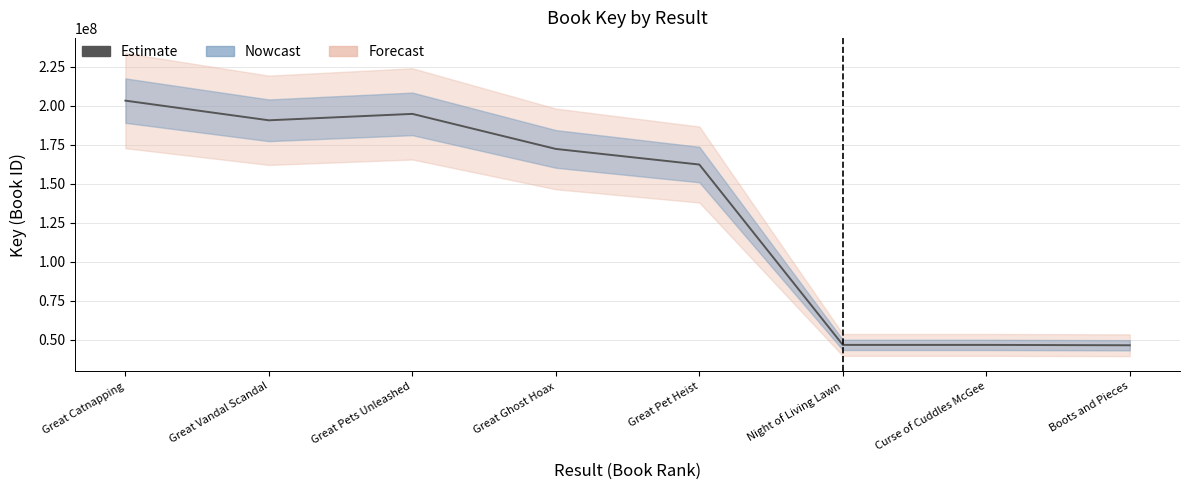

List the labels in order of value, largest first.

Great Catnapping, Great Pets Unleashed, Great Vandal Scandal, Great Ghost Hoax, Great Pet Heist, Night of Living Lawn, Curse of Cuddles McGee, Boots and Pieces